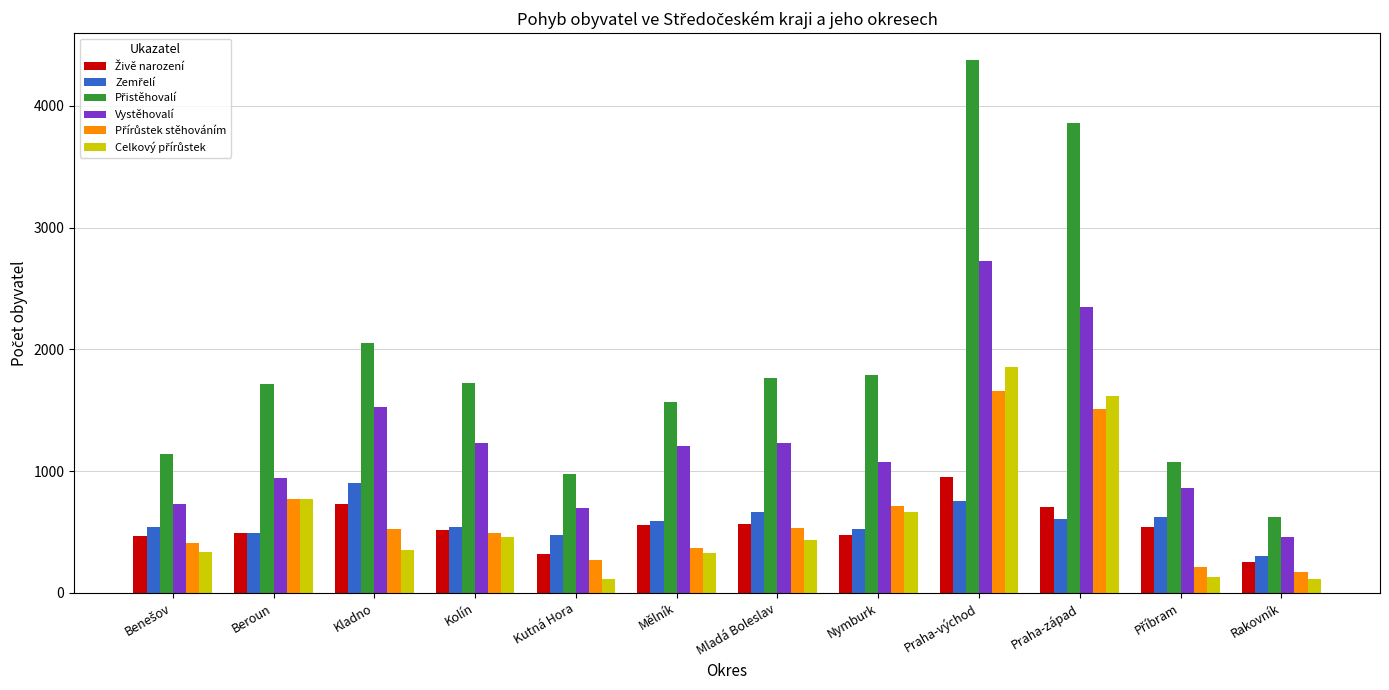

What is the spread (max minus min) of values at Mladá Boleslav?

1329